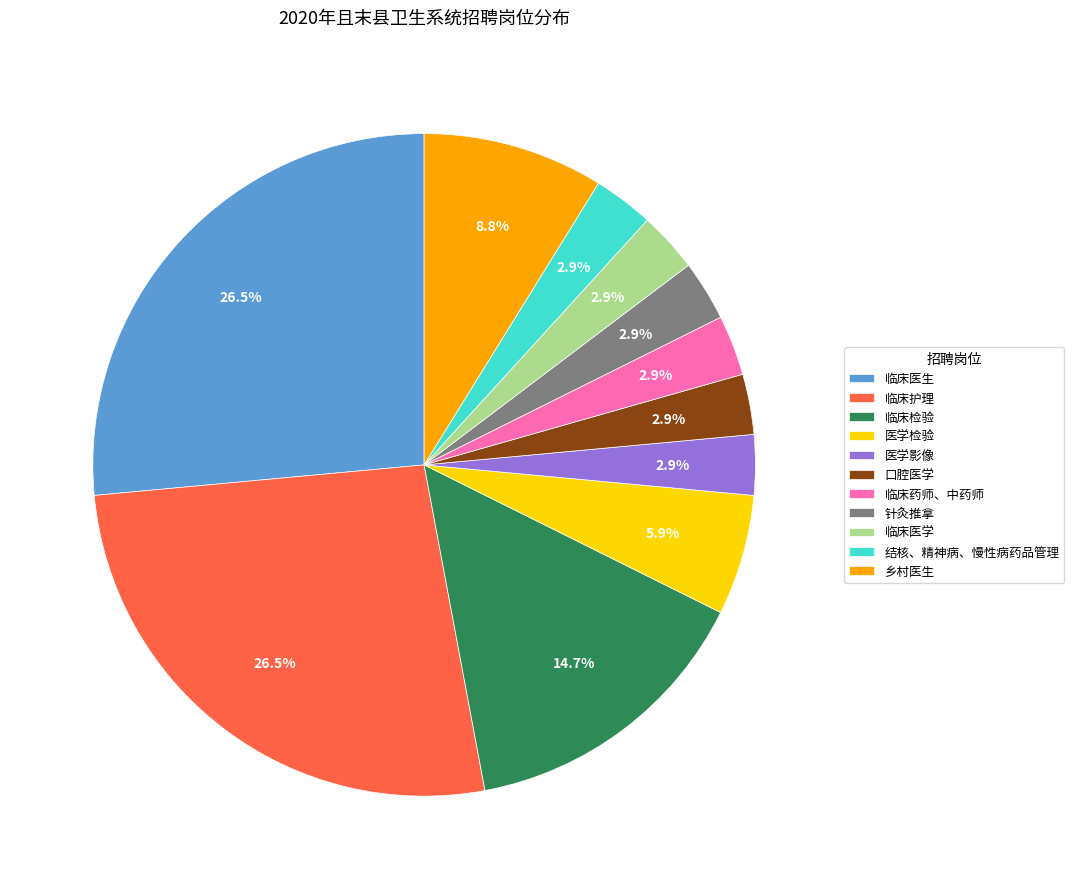

Is the sum of 临床药师、中药师 and 针灸推拿 greater than half?

No